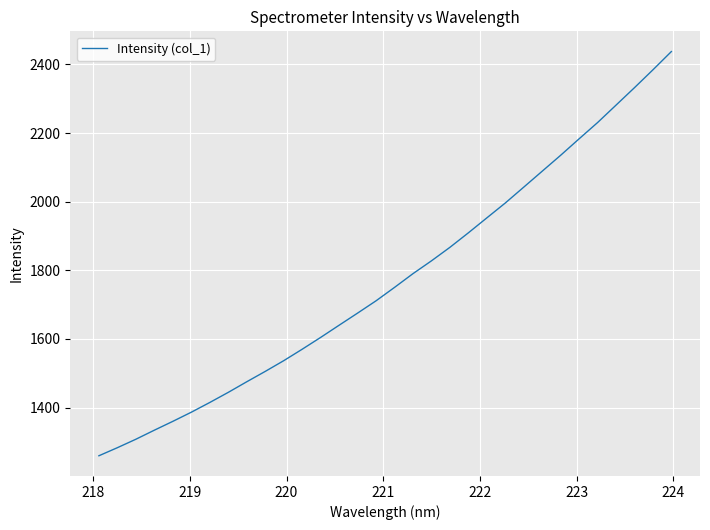

What is the greatest value displayed?

2437.5